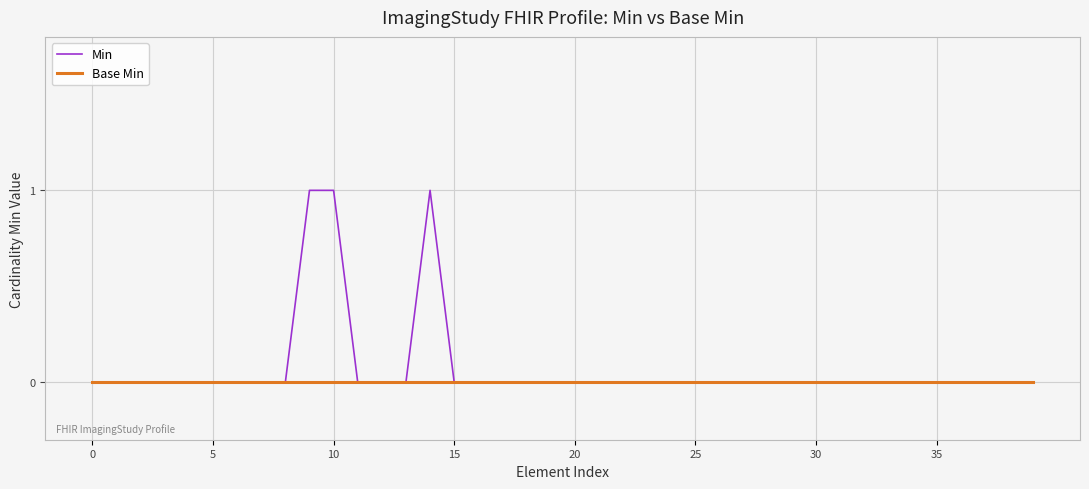

Rank the series by their maximum value, from highest to lowest.

Min, Base Min